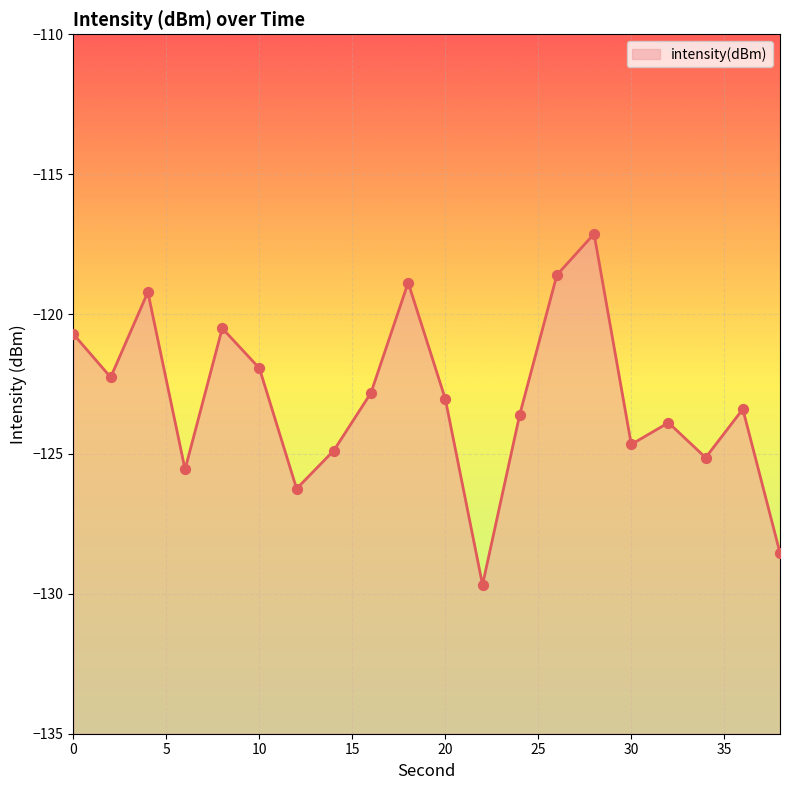

What is the change in value from 2 to 34?

-2.9